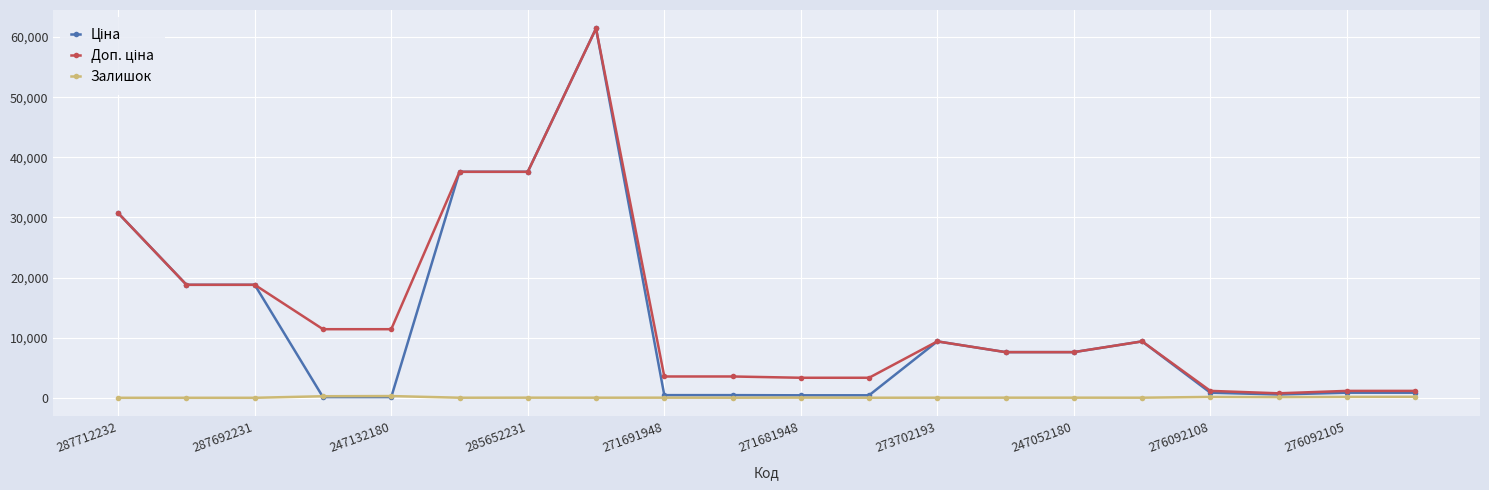

How many series are shown in this chart?

3